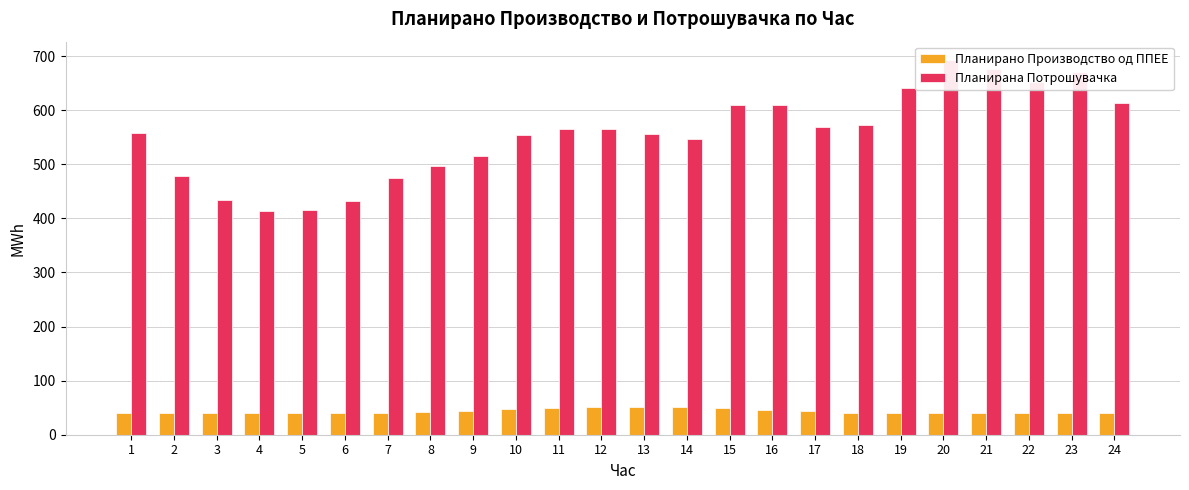

How many data points does each series have?

24